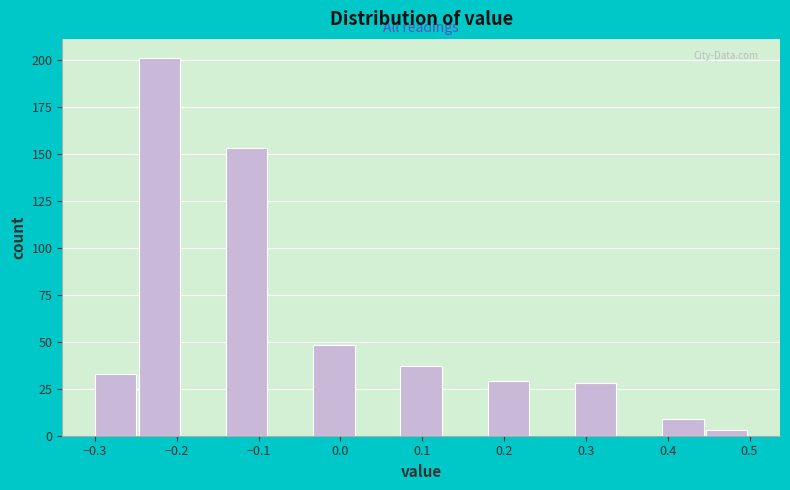

Which range on the x-axis has the tallest bar?

-0.25 to -0.19